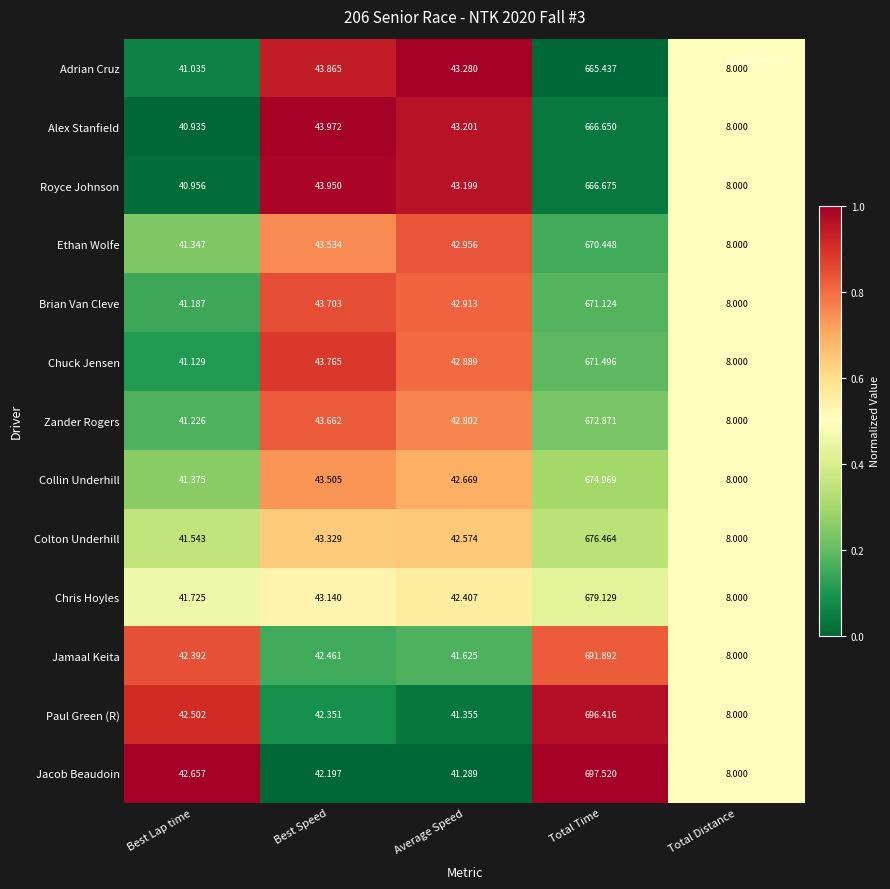

List the series in order of their peak value, lowest first.

Adrian Cruz, Alex Stanfield, Royce Johnson, Ethan Wolfe, Brian Van Cleve, Chuck Jensen, Zander Rogers, Collin Underhill, Colton Underhill, Chris Hoyles, Jamaal Keita, Paul Green (R), Jacob Beaudoin